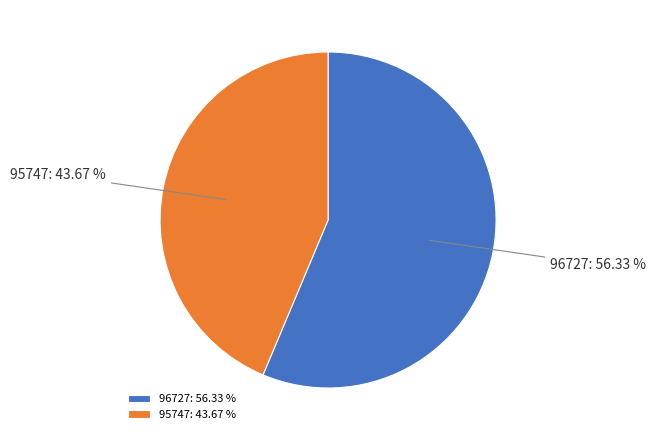

To the nearest percent, what is the combined percentage of 95747 and 96727?

100%